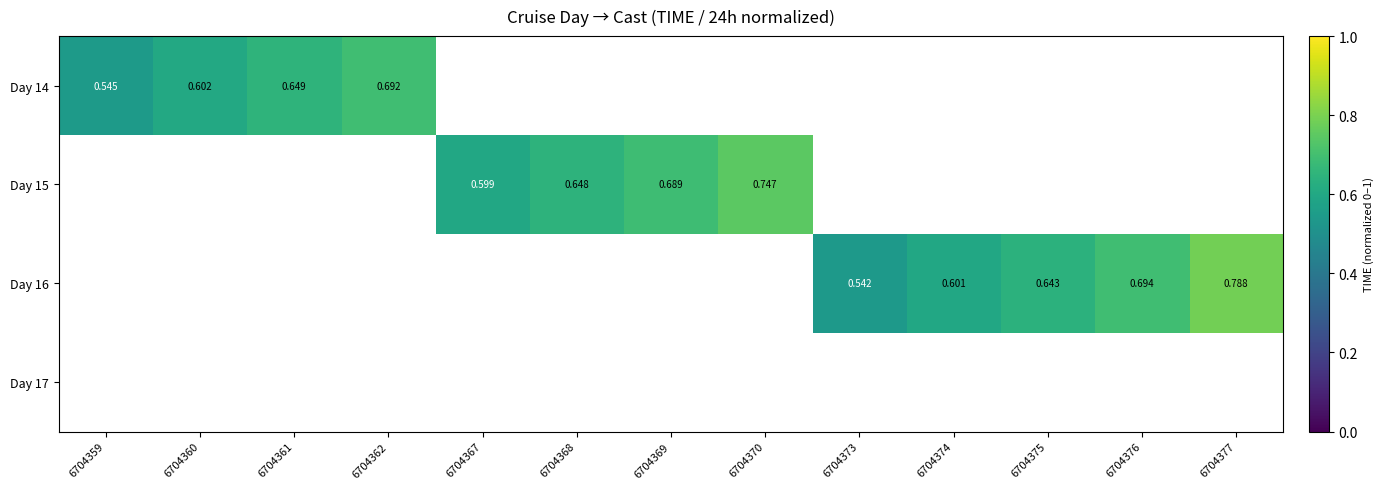

Is the value of Day 15 at 6704367 greater than the value of Day 16 at 6704376?

No